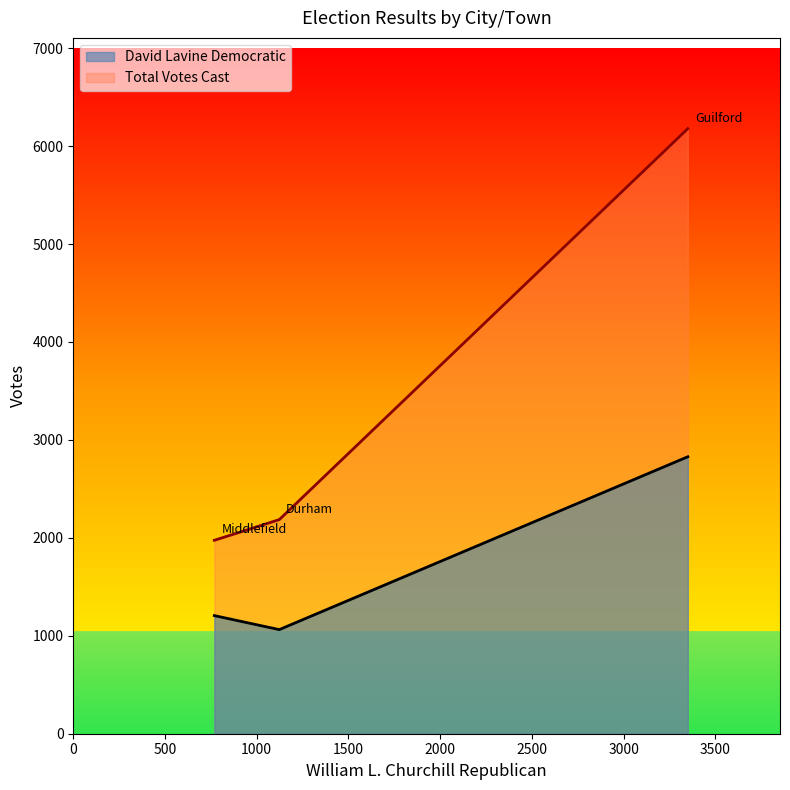

List the labels in order of Total Votes Cast value, smallest first.

Middlefield, Durham, Guilford